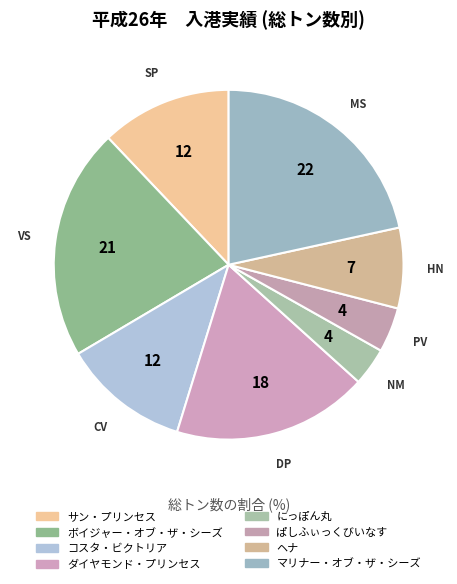

The ボイジャー・オブ・ザ・シーズ slice represents 21% of the pie. True or false?

True